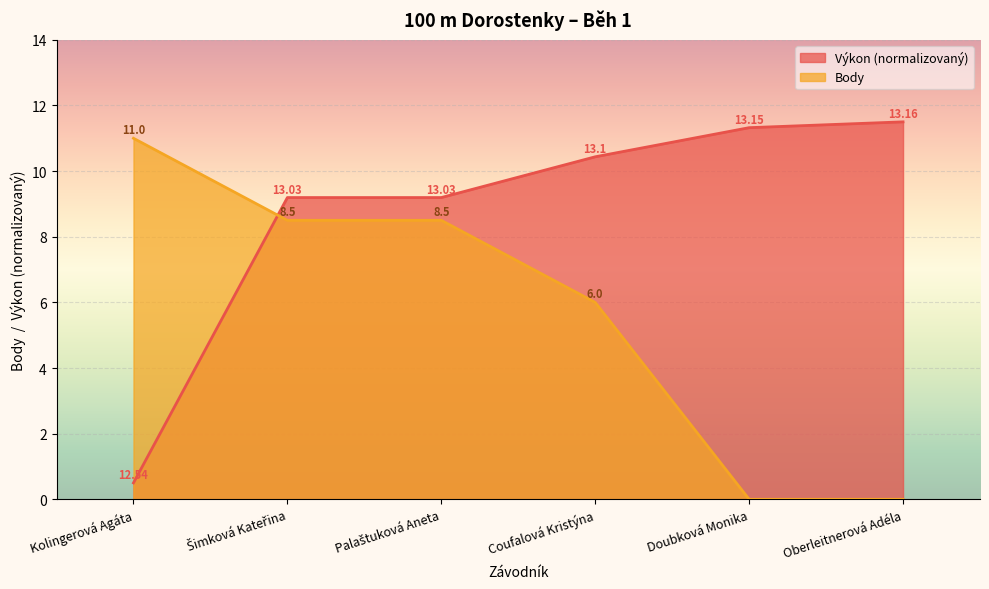

Where is Výkon nearest to the value 6?

Šimková Kateřina